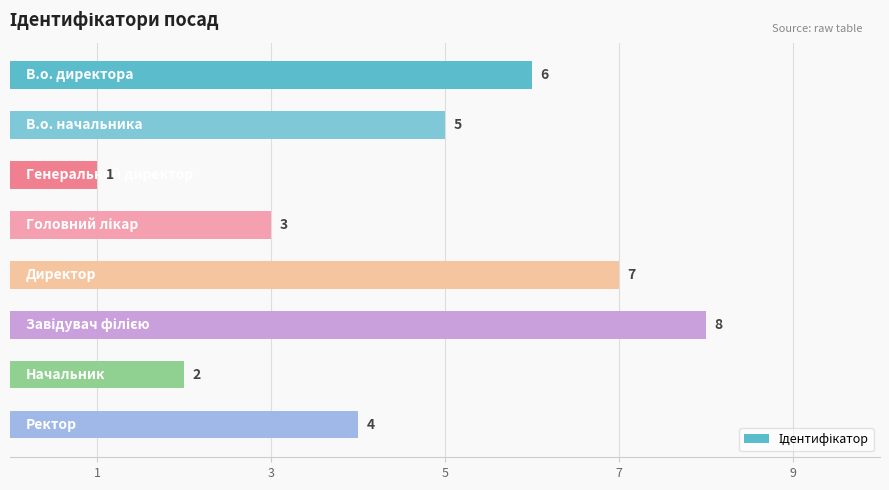

What is the difference between the second highest and minimum values?

6